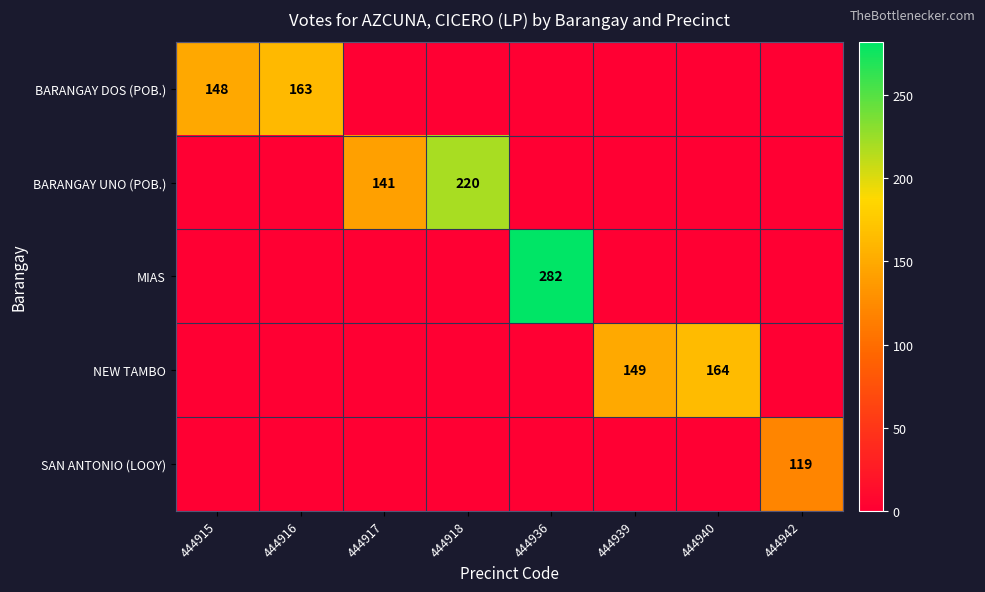

The BARANGAY UNO (POB.) series shows 141 at 444917. True or false?

True